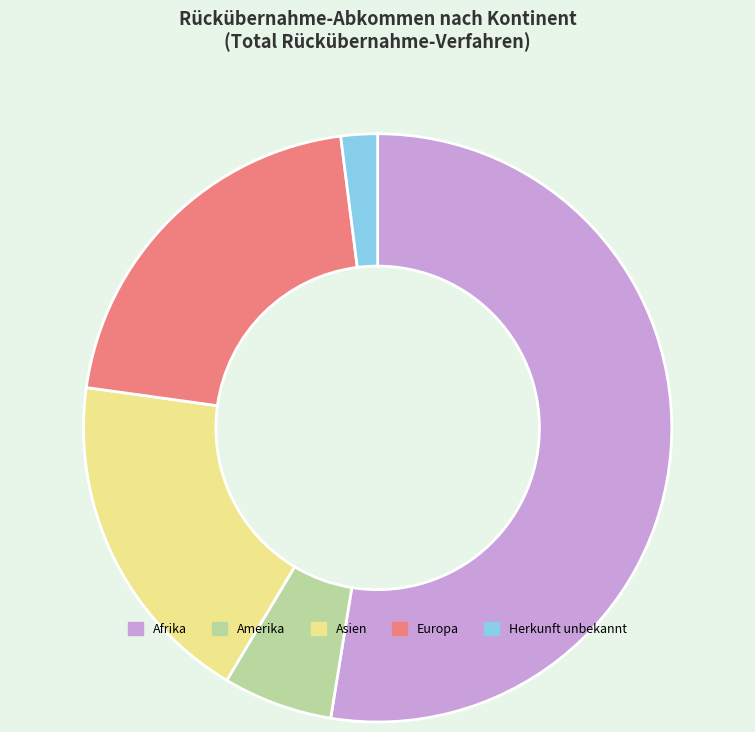

How many slices are in this pie chart?

5